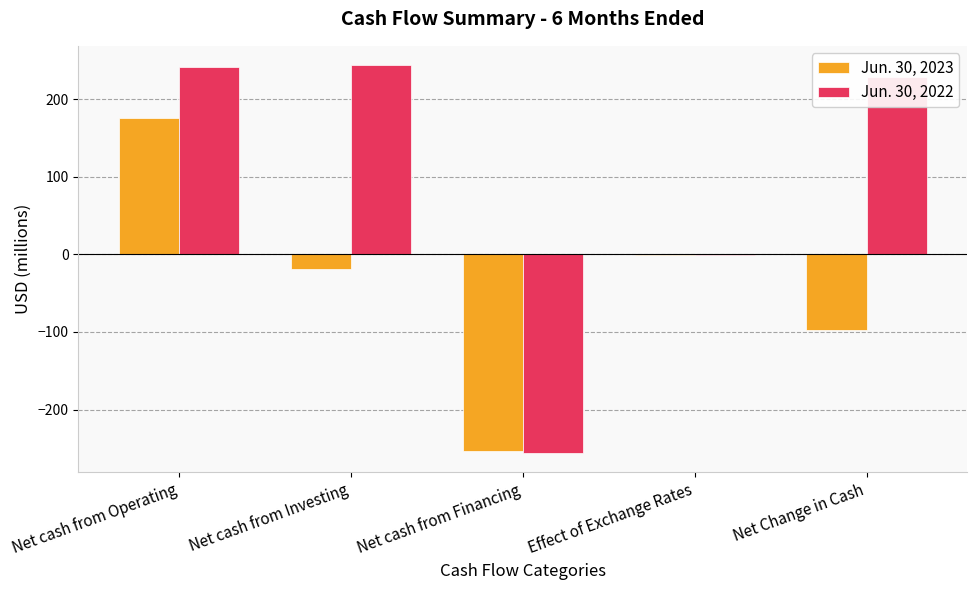

What is the difference between the Jun. 30, 2022 values at Net cash from Investing and Net cash from Financing?

500